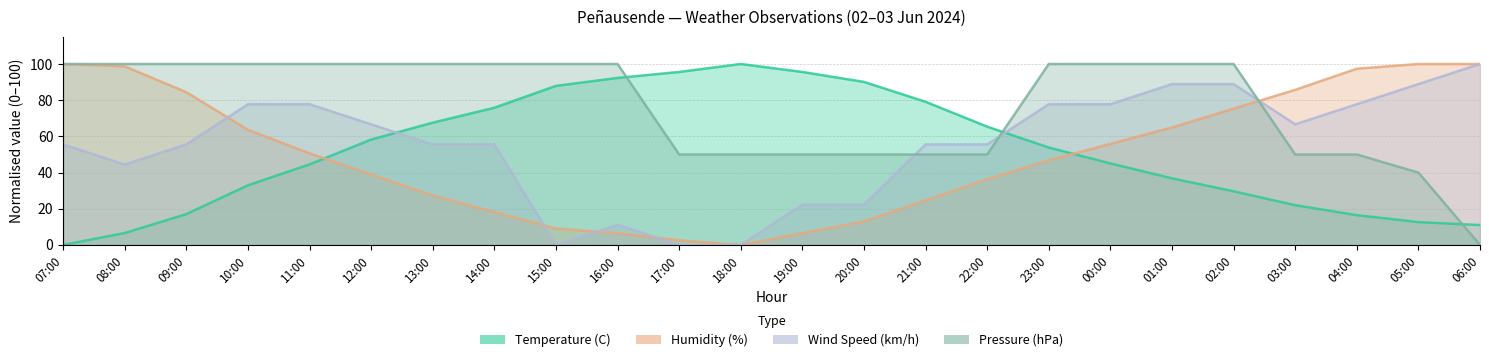

Reading right to left, what are all the values shown in this chart?

Temperature (C): 11.0	12.6	16.5	22.0	29.7	36.8	45.1	53.8	65.4	79.1	90.1	95.6	100.0	95.6	92.3	87.9	75.8	67.6	58.2	44.5	33.0	17.0	6.6	0.0
Humidity (%): 100.0	100.0	97.4	85.7	75.3	64.9	55.8	46.8	36.4	24.7	13.0	6.5	0.0	2.6	6.5	9.1	18.2	27.3	39.0	50.6	63.6	84.4	98.7	100.0
Wind Speed (km/h): 100.0	88.9	77.8	66.7	88.9	88.9	77.8	77.8	55.6	55.6	22.2	22.2	0.0	0.0	11.1	0.0	55.6	55.6	66.7	77.8	77.8	55.6	44.4	55.6
Pressure (hPa): 0.0	40.0	50.0	50.0	100.0	100.0	100.0	100.0	50.0	50.0	50.0	50.0	50.0	50.0	100.0	100.0	100.0	100.0	100.0	100.0	100.0	100.0	100.0	100.0